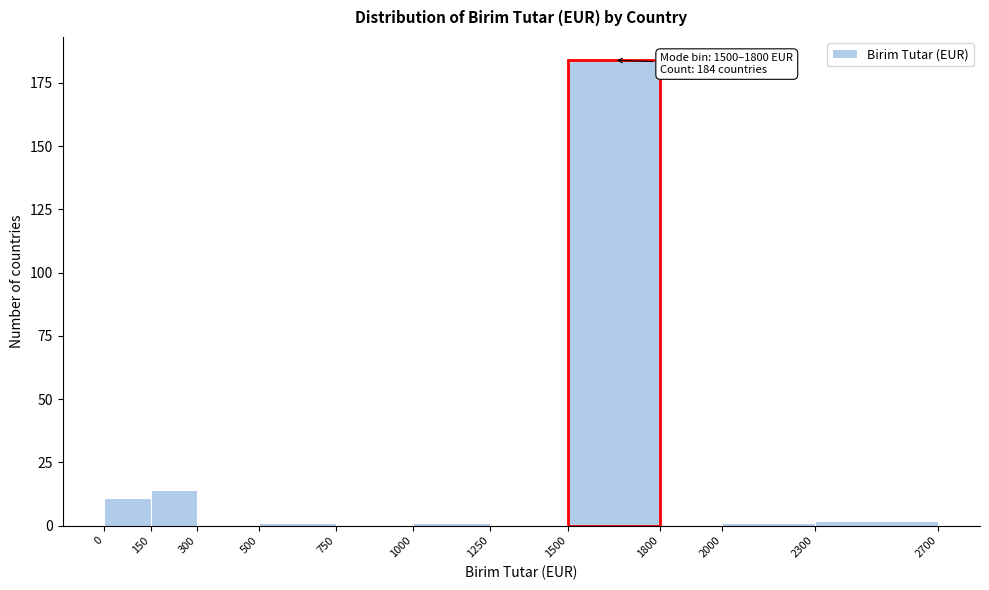

Over which range of the x-axis is the bar tallest?

1500 to 1800